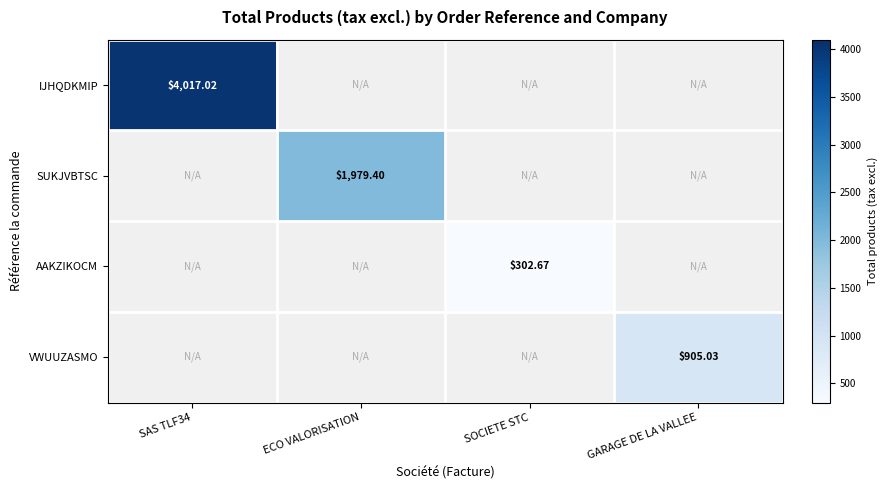

Which series has the widest spread of values?

IJHQDKMIP